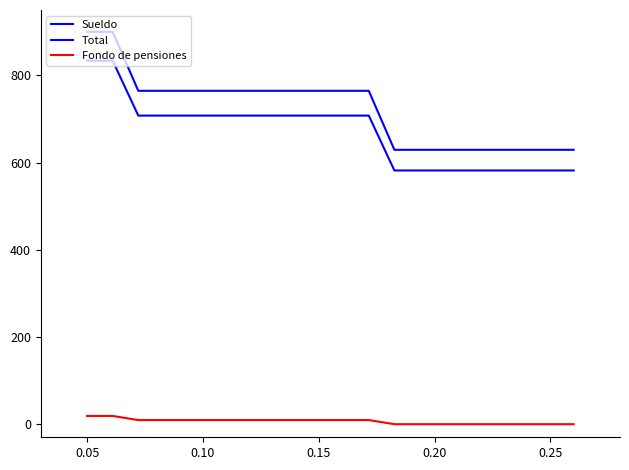

What is the average value of the Sueldo series?

724.1